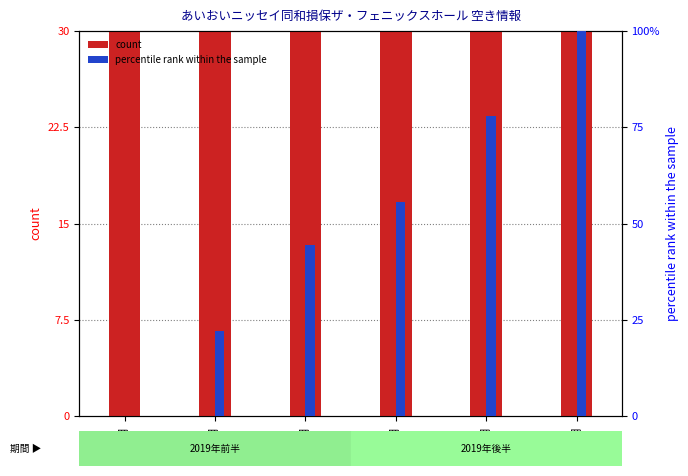

What is the difference between the second highest and minimum values in the percentile rank within the sample series?

77.8